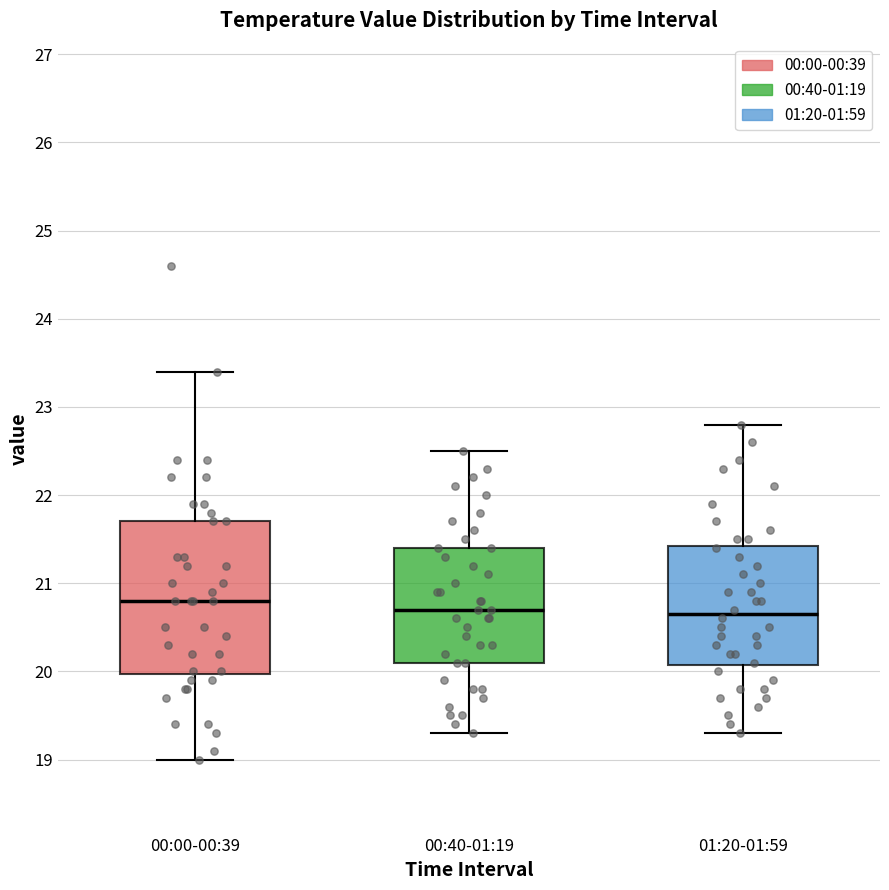

Reading left to right, transcribe this box plot: for each box, give where its median line is, the range the box spans, and where its two whiskers end, as read against the y-axis. The values are not printed on the chart, so give them approximately, as read against the axis.

00:00-00:39: median 20.8, box 20.0 to 21.7, whiskers 19.0 to 23.4
00:40-01:19: median 20.7, box 20.1 to 21.4, whiskers 19.3 to 22.5
01:20-01:59: median 20.7, box 20.1 to 21.4, whiskers 19.3 to 22.8